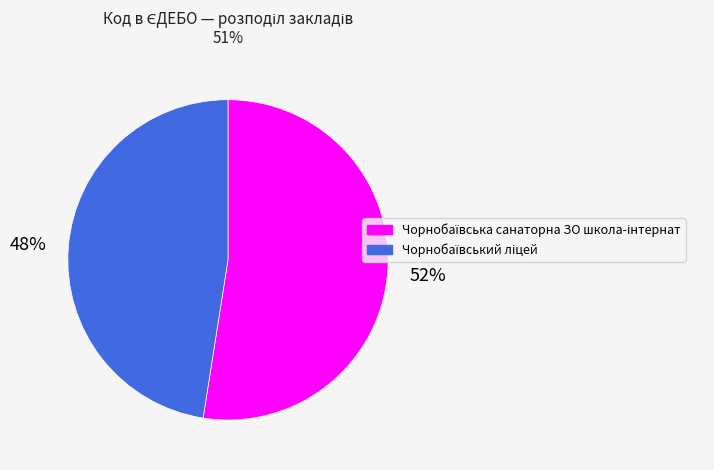

Does any single category account for the majority?

Yes